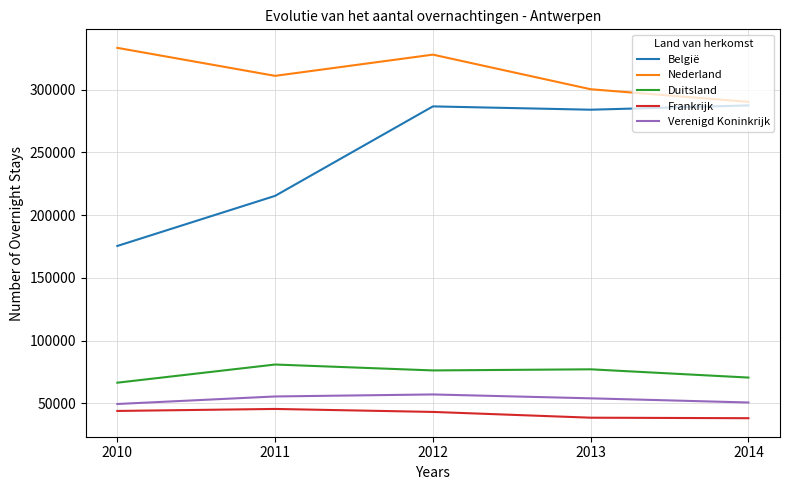

True or false: Verenigd Koninkrijk and Frankrijk intersect in this chart.

False